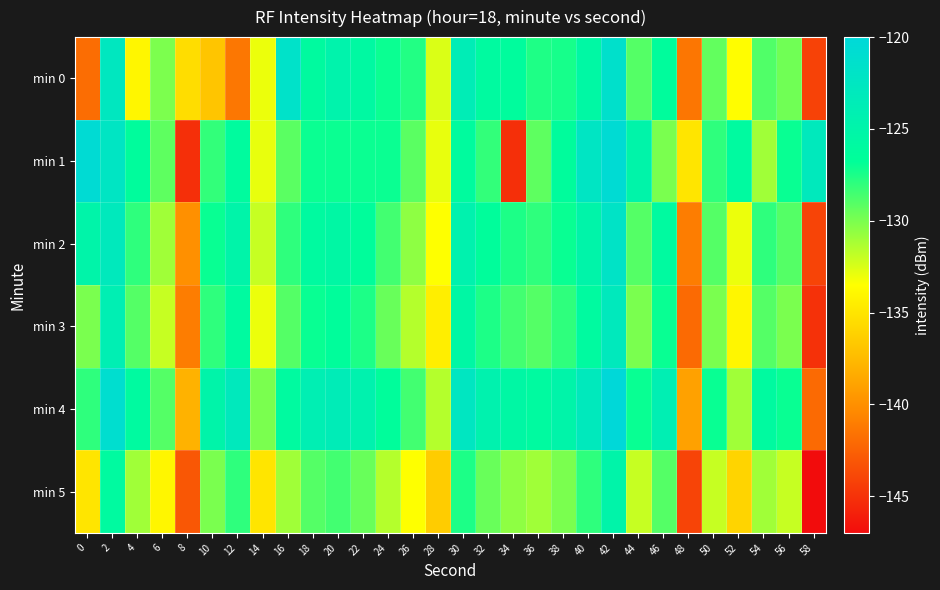

What is the spread (max minus min) of values at 18?

5.0